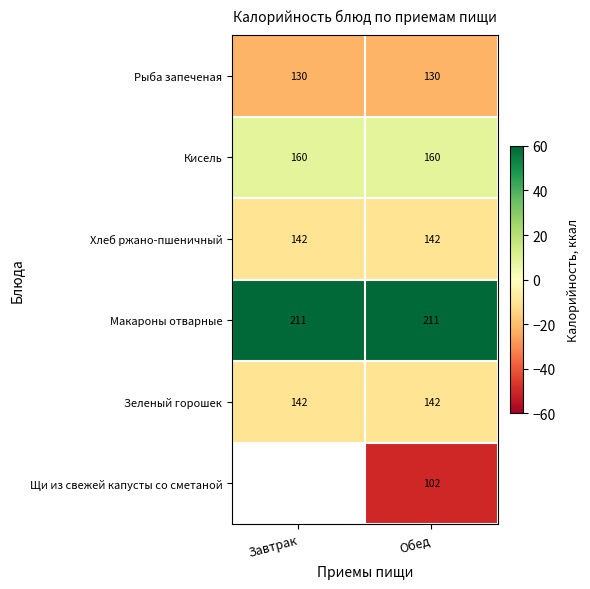

Is the value of Макароны отварные at Обед greater than the value of Хлеб ржано-пшеничный at Завтрак?

Yes